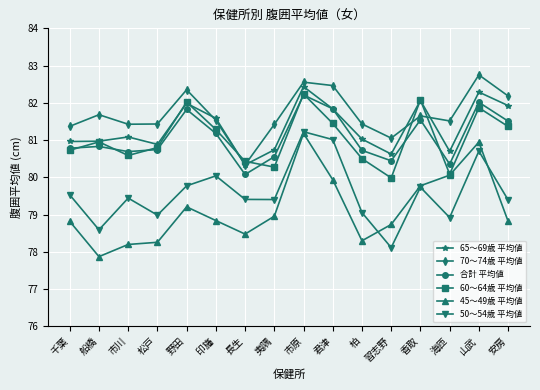

True or false: 65～69歳 平均値 and 60～64歳 平均値 cross at least once.

True